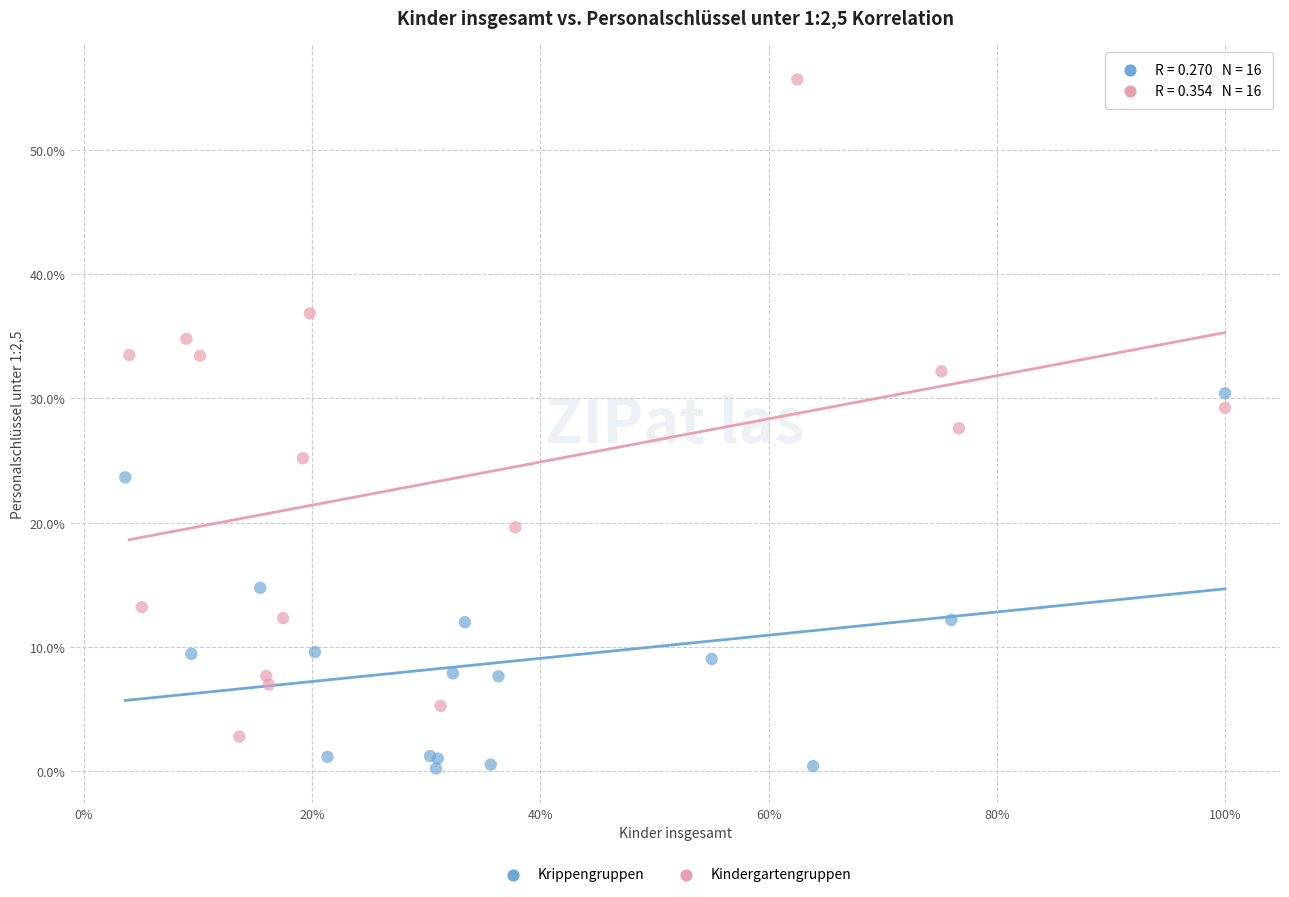

Which series contains the lowest Y value?

Krippengruppen